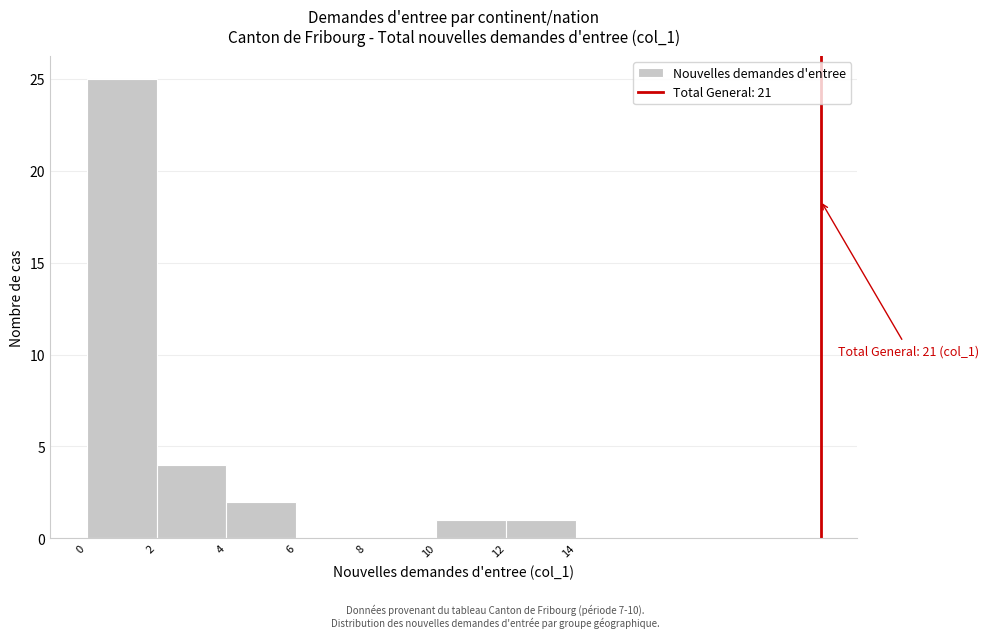

Over which range of the x-axis is the bar tallest?

0 to 2